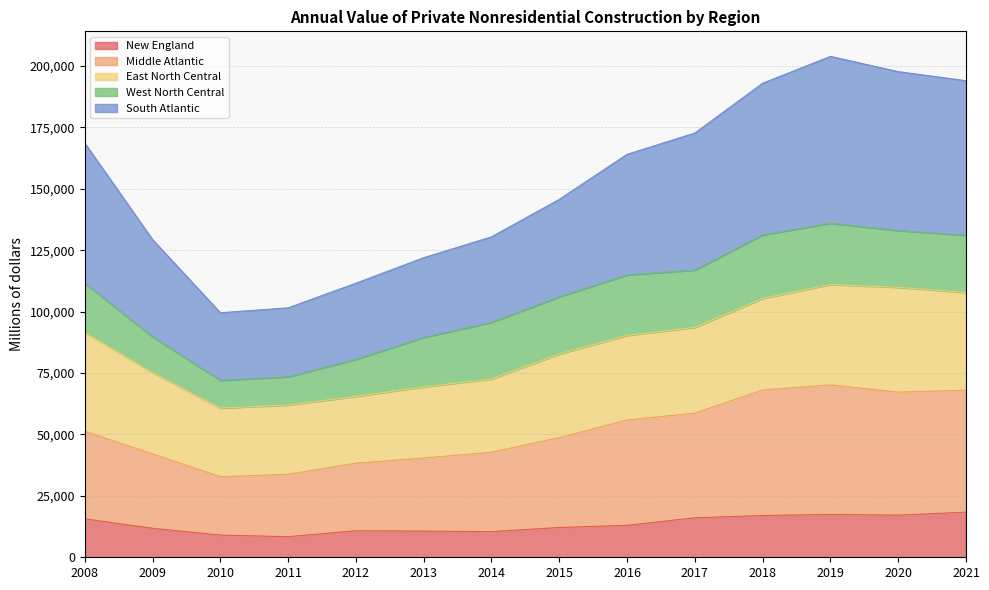

What is the average value of the New England series?

13416